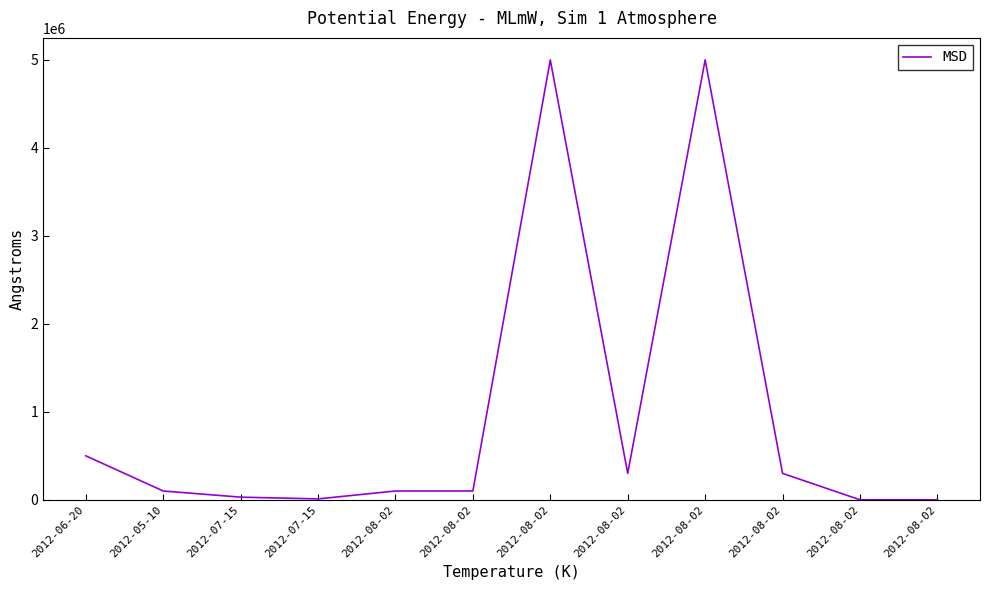

True or false: there are more than 2 points higher than both neighbors.

False